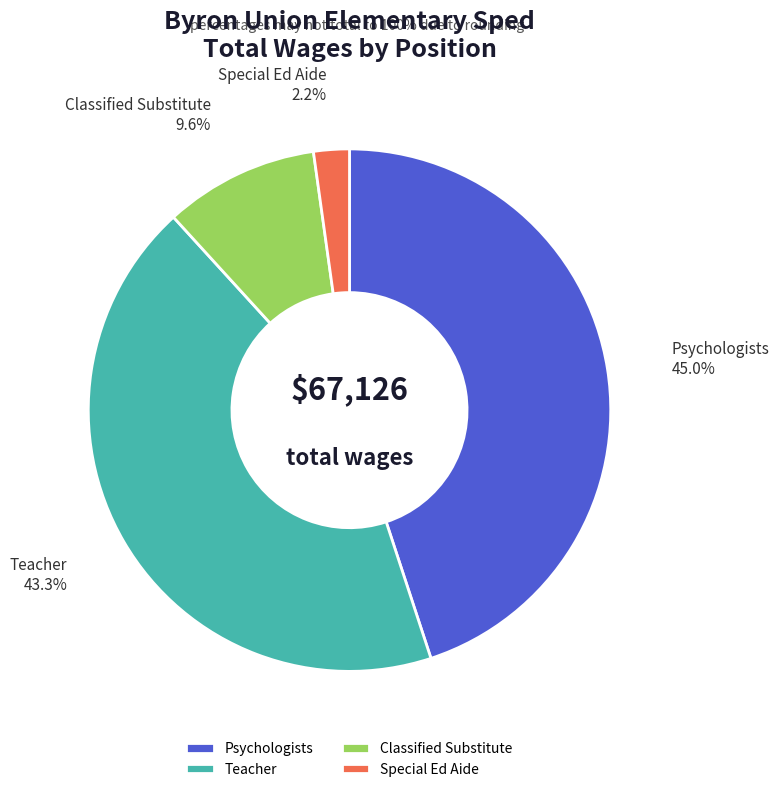

Which category has the biggest portion of the pie?

Psychologists